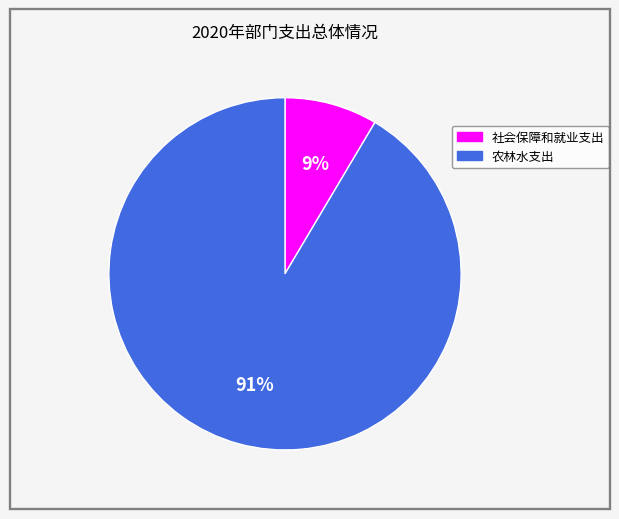

Count the number of slices in the pie.

2